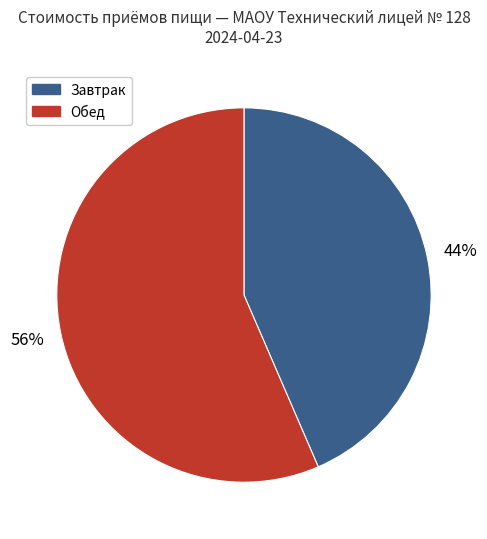

The Обед slice represents 19% of the pie. True or false?

False